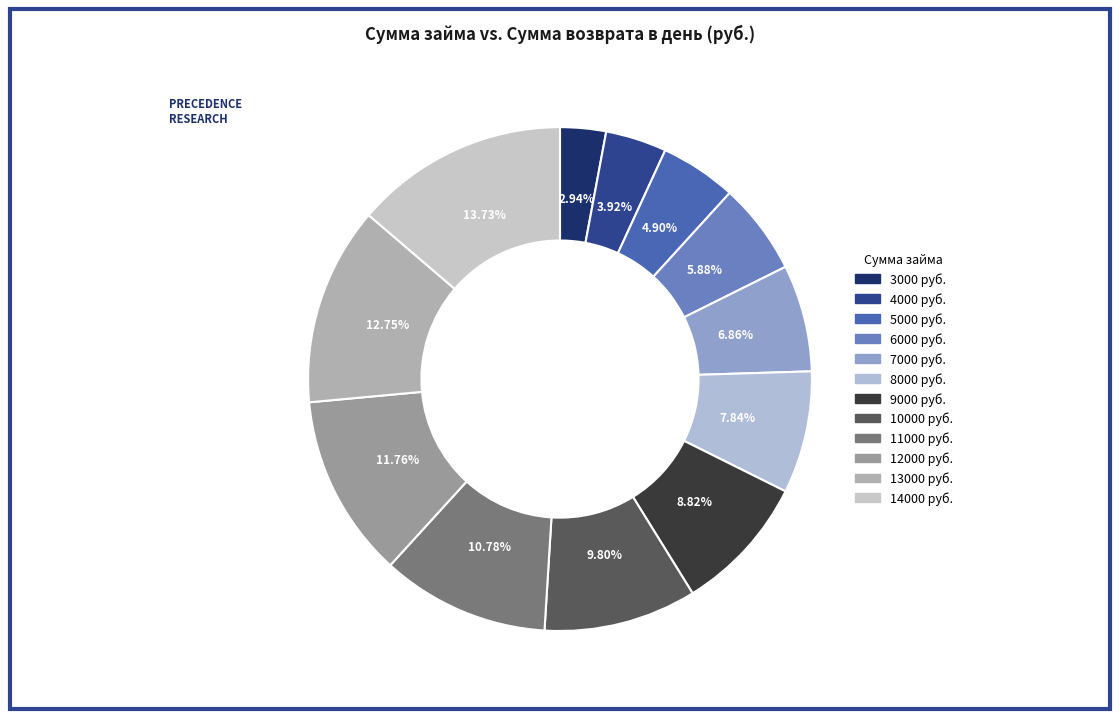

What percentage is the 11000 slice, to the nearest percent?

11%